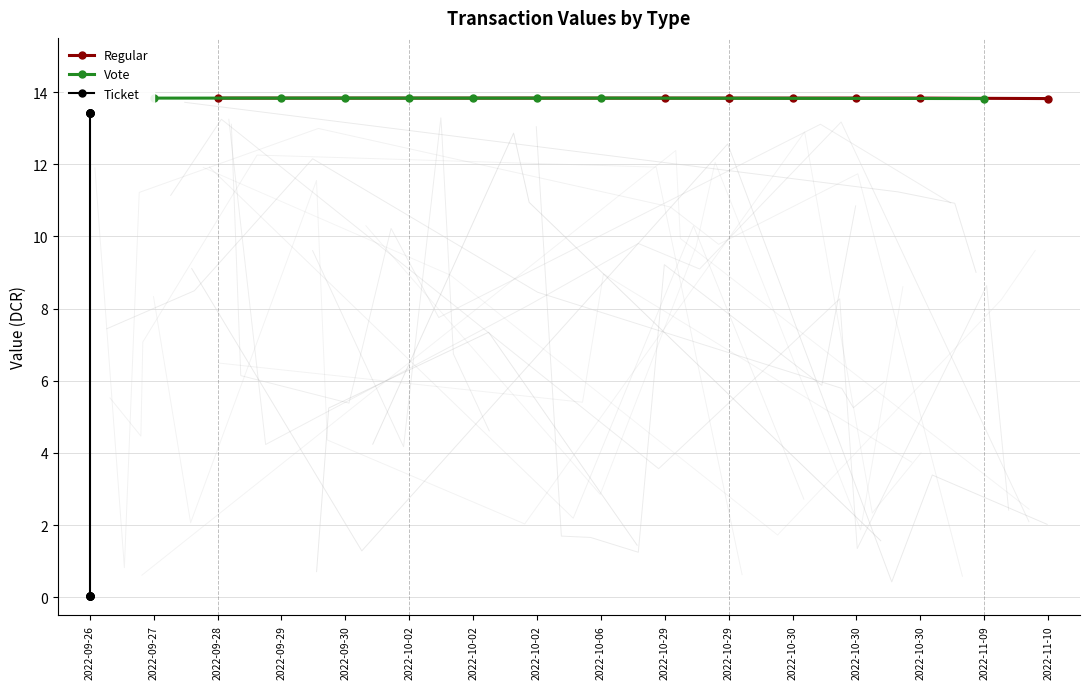

What is the sum of the Regular values at 11 and 10?

27.7